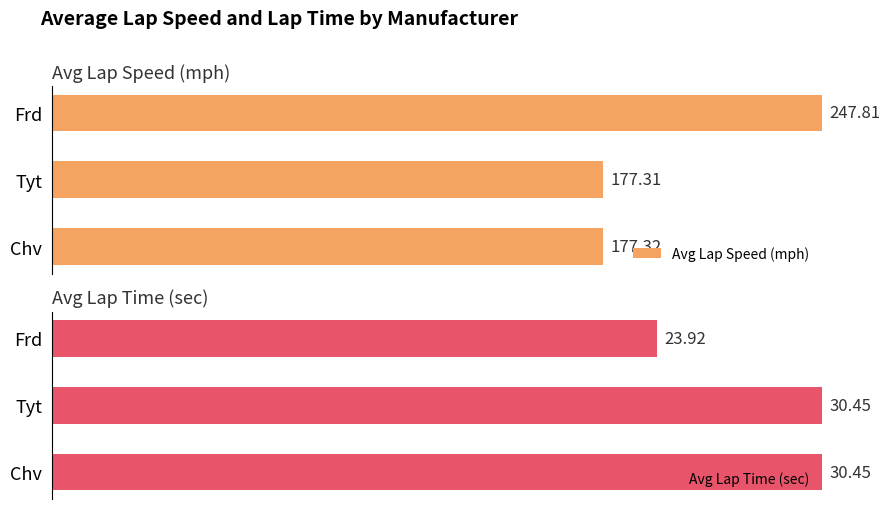

How many data points does each series have?

3